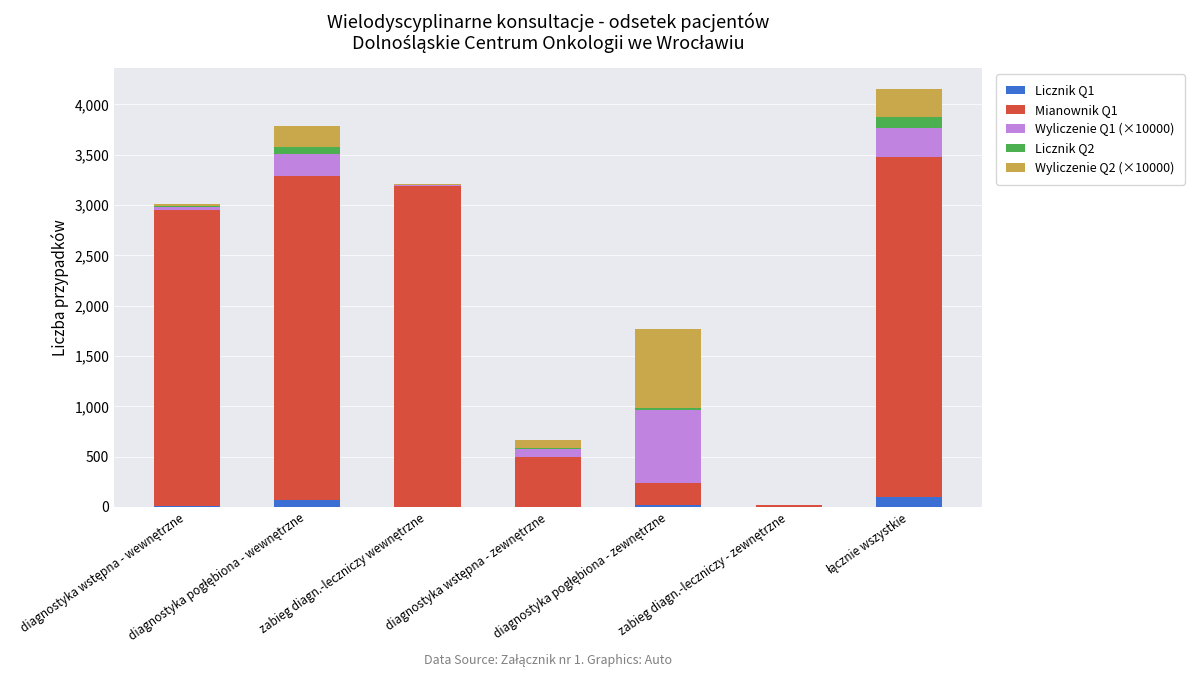

What is the maximum value for Licznik Q1?

98.0